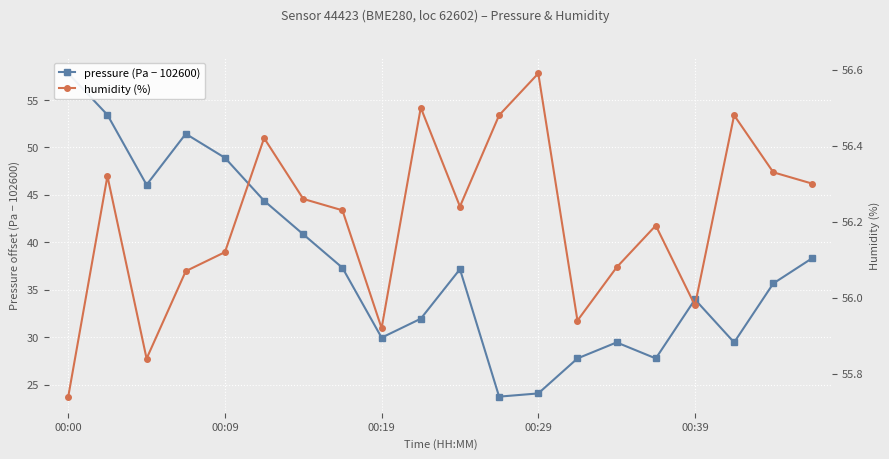

What is the total value across all series at 5?

100.8